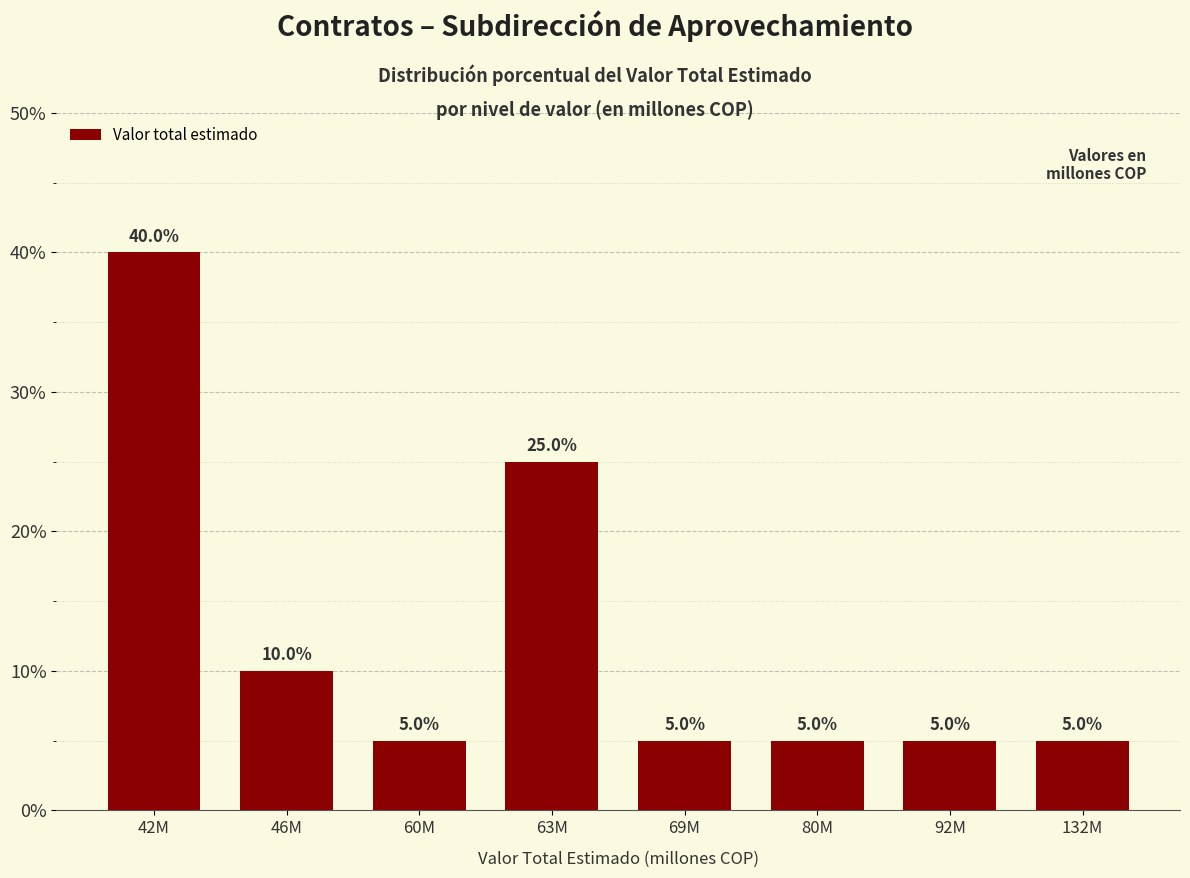

The value at 69M is 5. True or false?

True